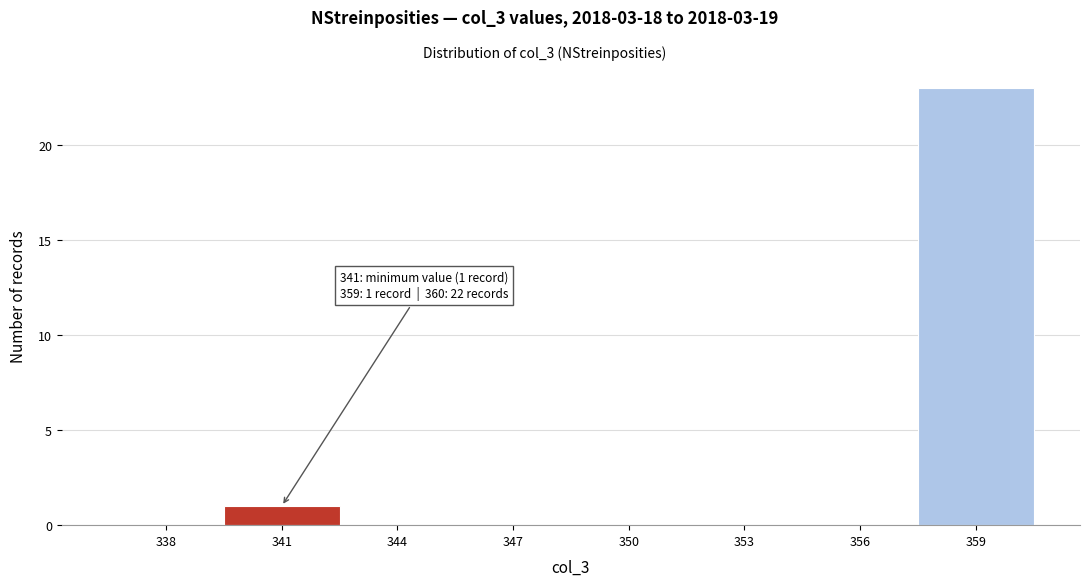

Reading right to left, transcribe all the data shown in this chart.

359=23	356=0	353=0	350=0	347=0	344=0	341=1	338=0